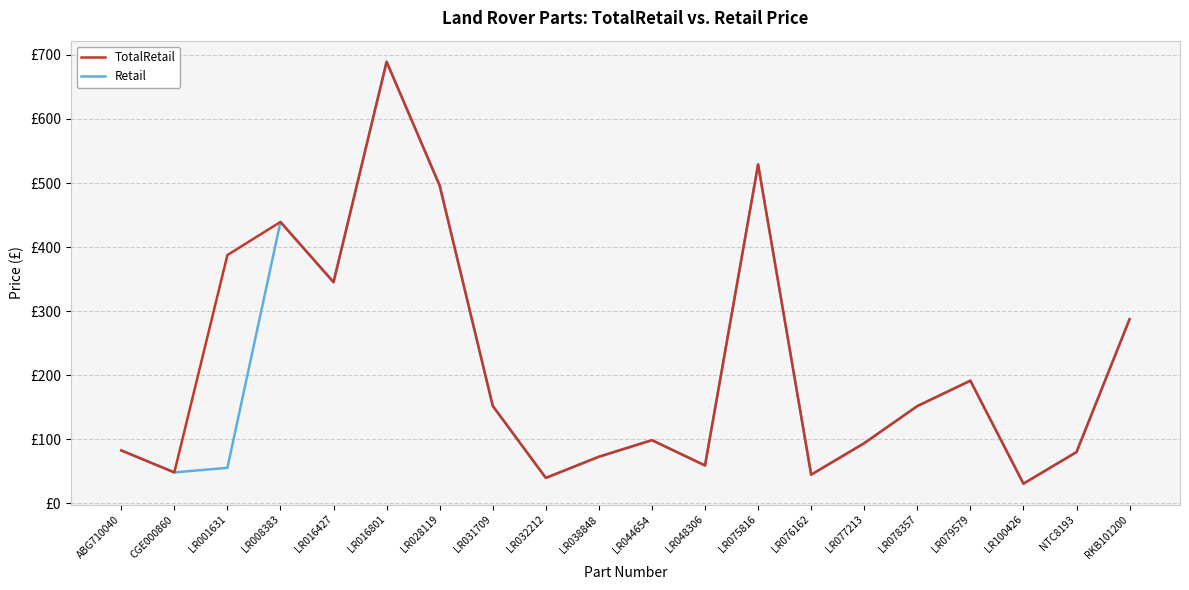

What are all the series names shown in the legend?

TotalRetail, Retail